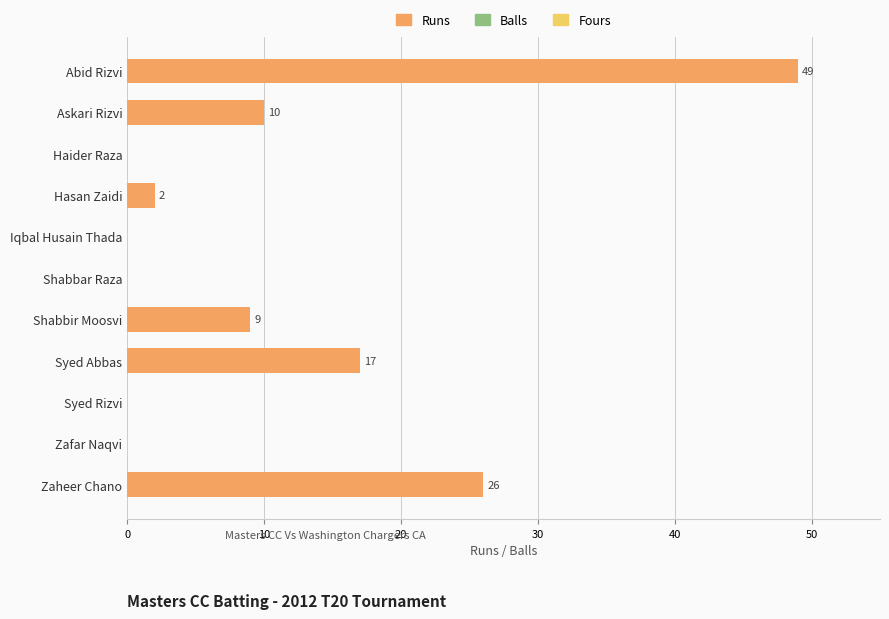

Between Zaheer Chano and Syed Rizvi, which is larger?

Zaheer Chano